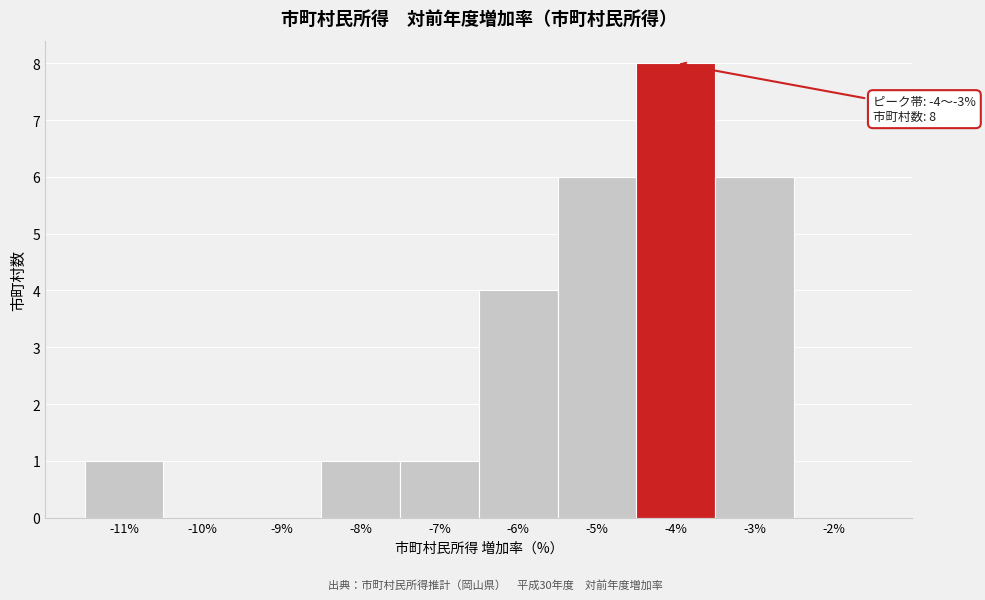

Reading left to right, what are all the values shown in this chart?

-11%=1	-10%=0	-9%=0	-8%=1	-7%=1	-6%=4	-5%=6	-4%=8	-3%=6	-2%=0